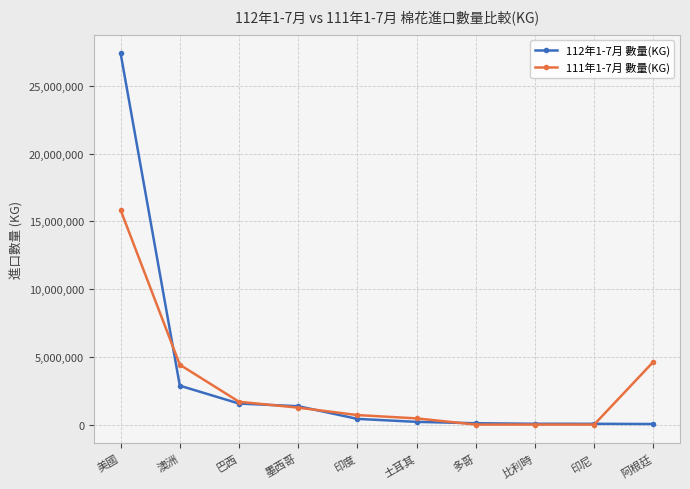

What is the label of the 8th point from the right?

巴西